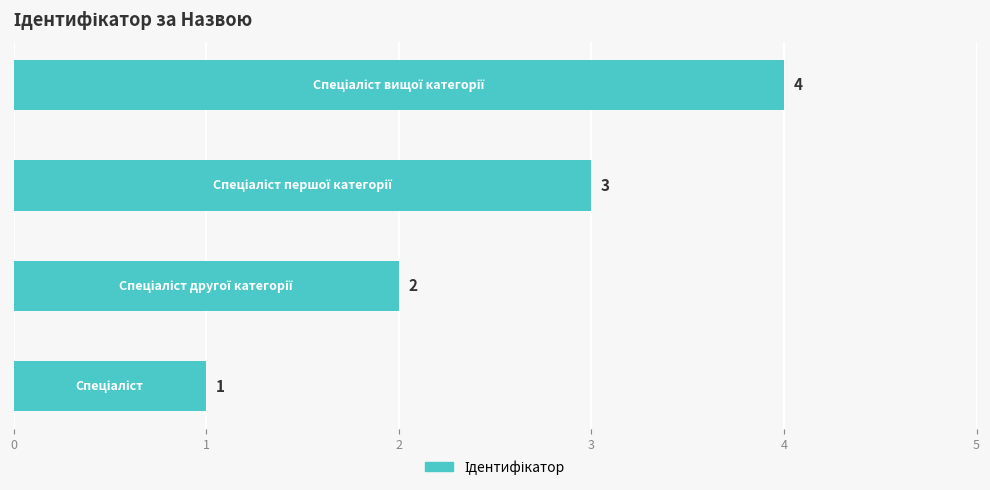

What is the sum of all values?

10